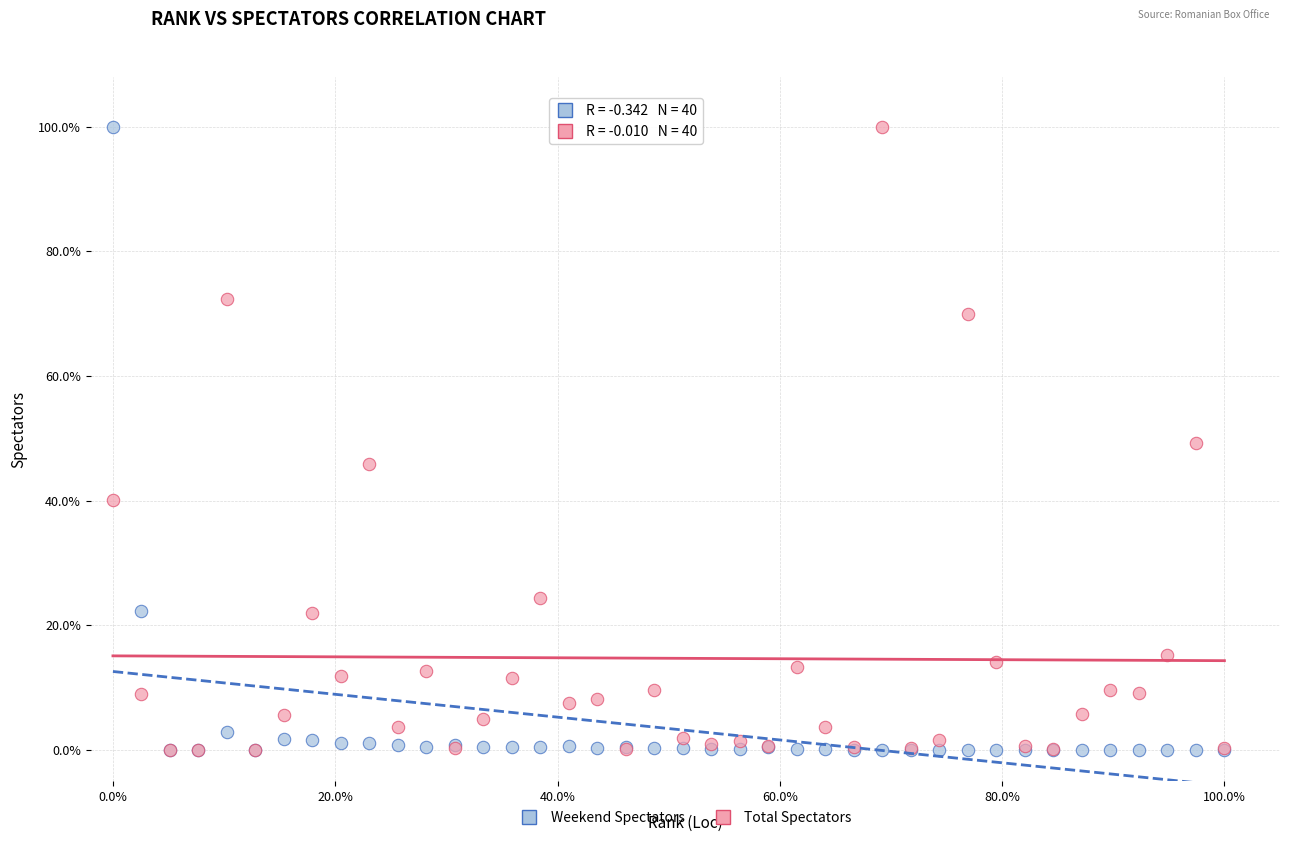

What are all the series names shown in the legend?

Weekend Spectators, Total Spectators